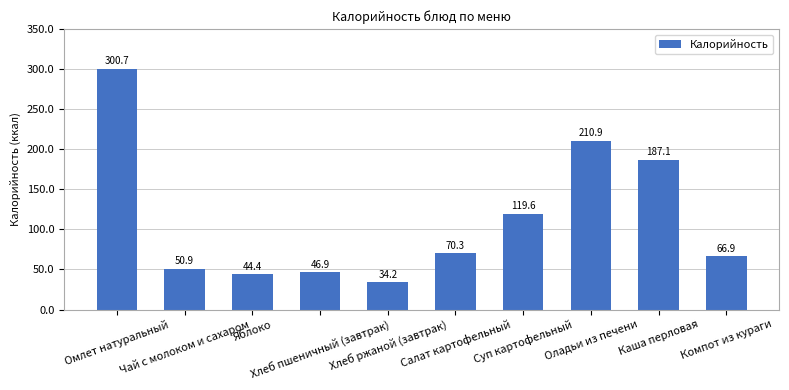

Where does the data first go above 70?

Омлет натуральный